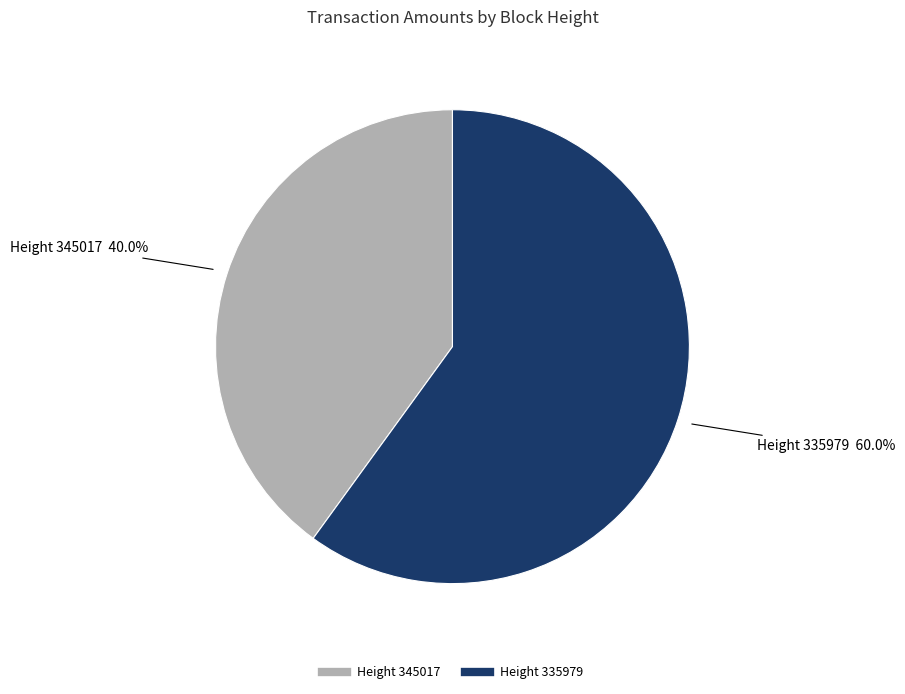

Is there any slice that represents more than half of the pie?

Yes